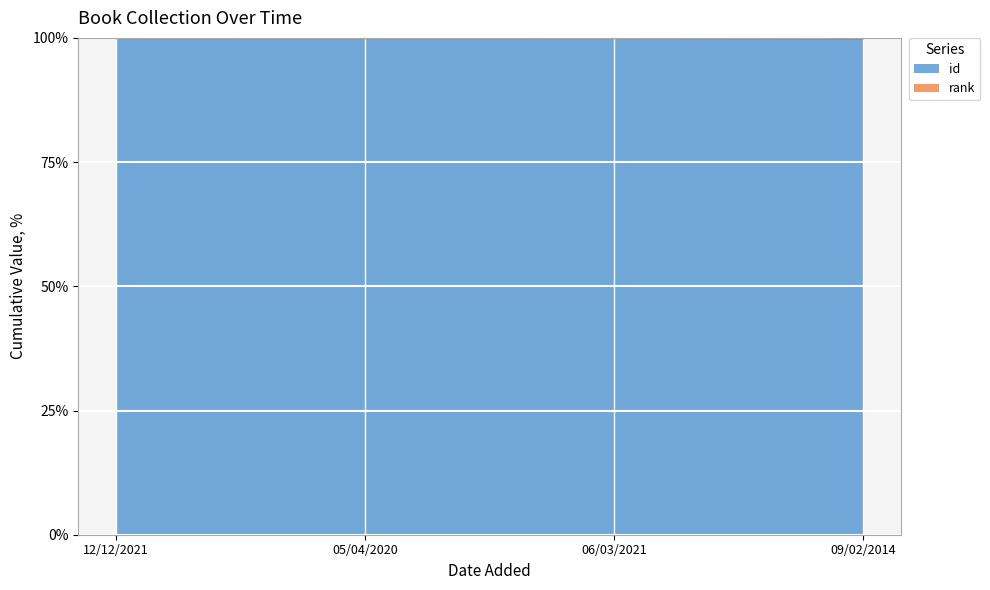

How many lines are shown in the chart?

2